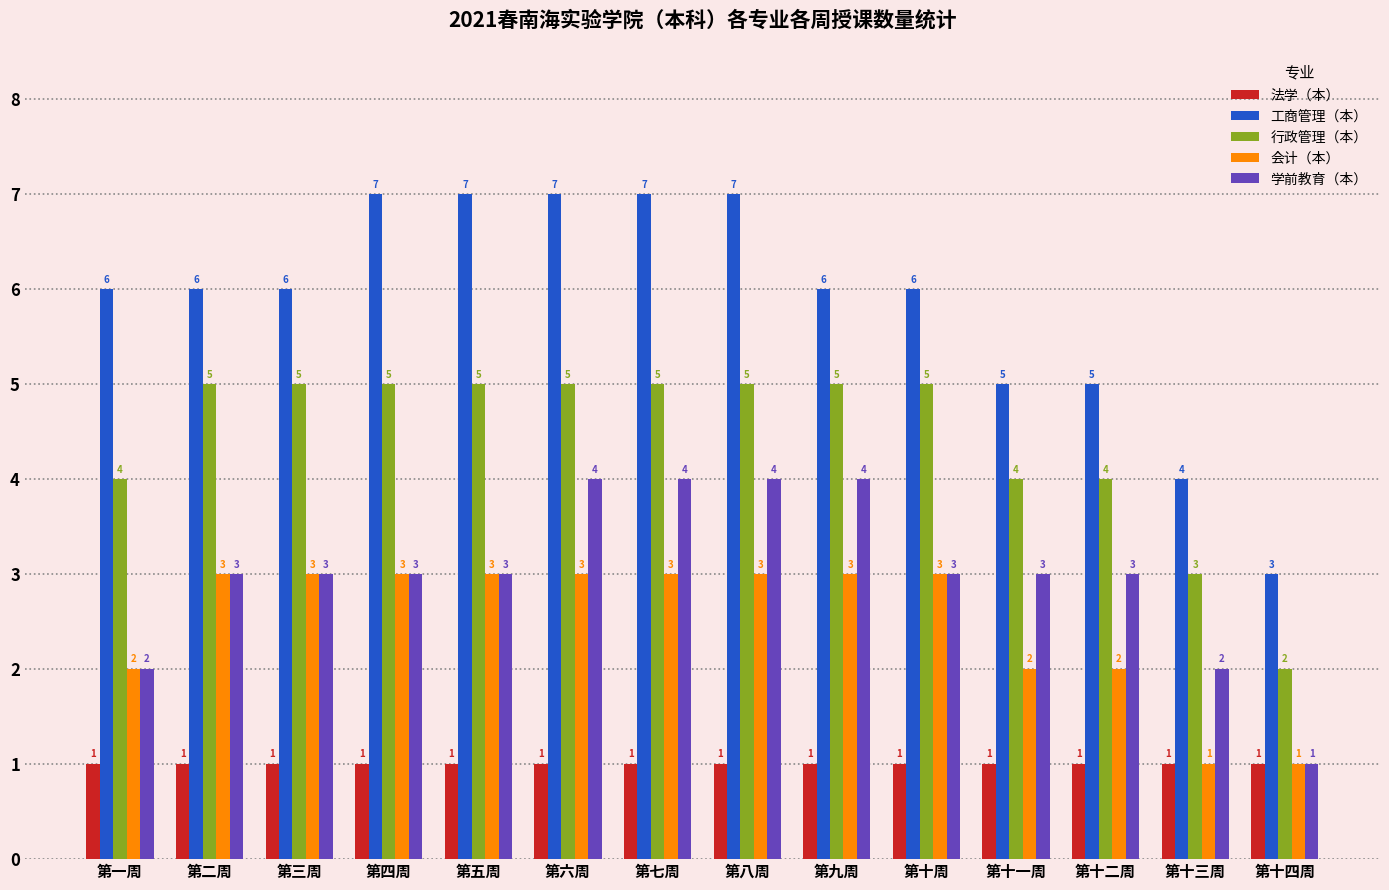

What is the difference between the maximum and minimum values in the 会计（本） series?

2